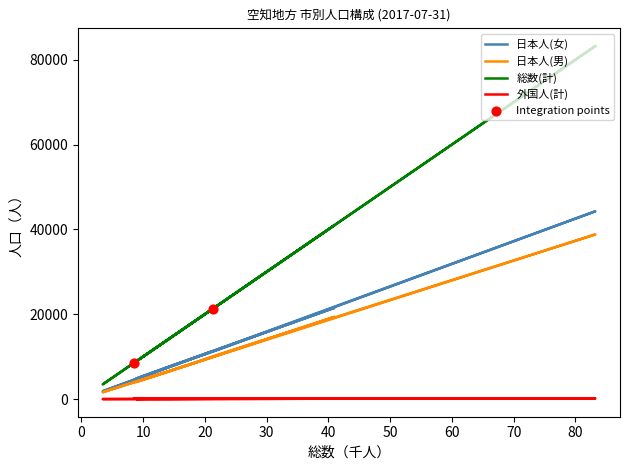

Which series has the largest total across all categories?

総数(計)